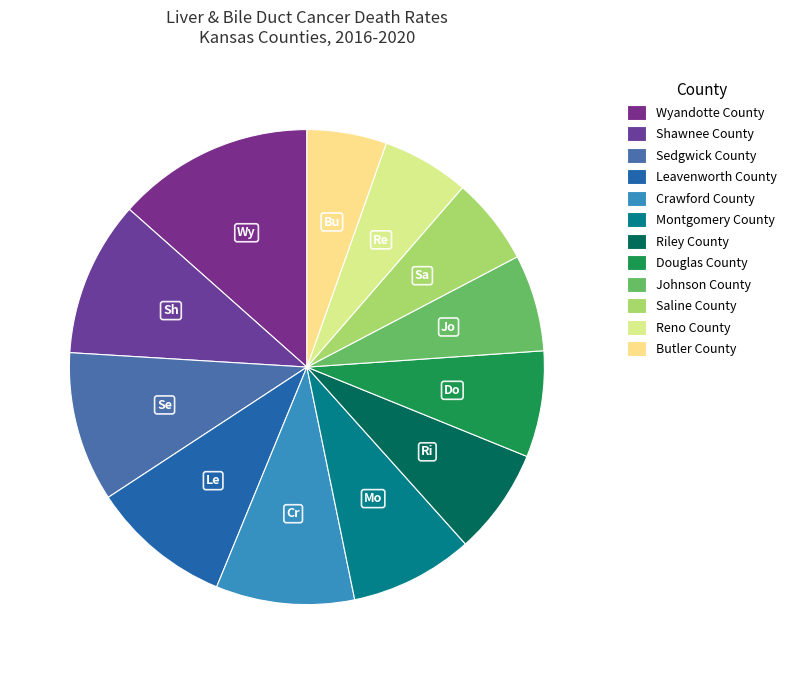

True or false: Crawford County accounts for 9% of the total.

True